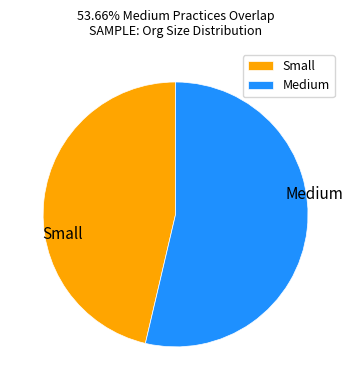

What is the ratio of the value at Medium to the value at Small?

1.2